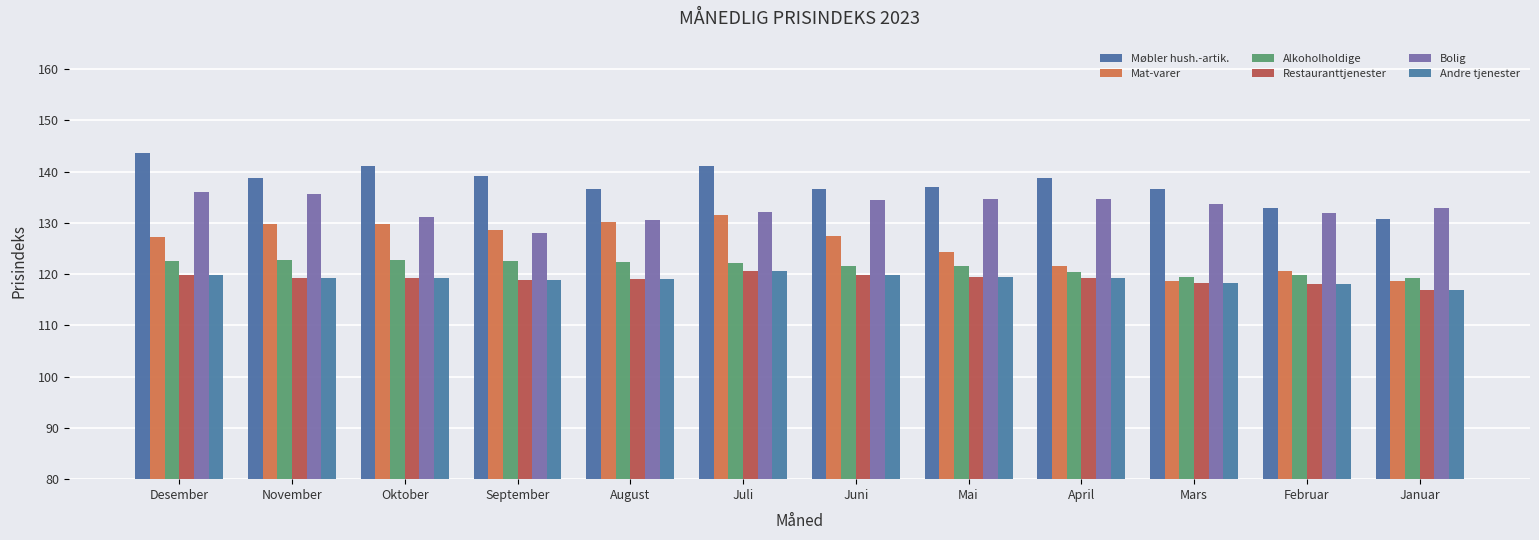

What is the maximum value for Bolig?

136.0